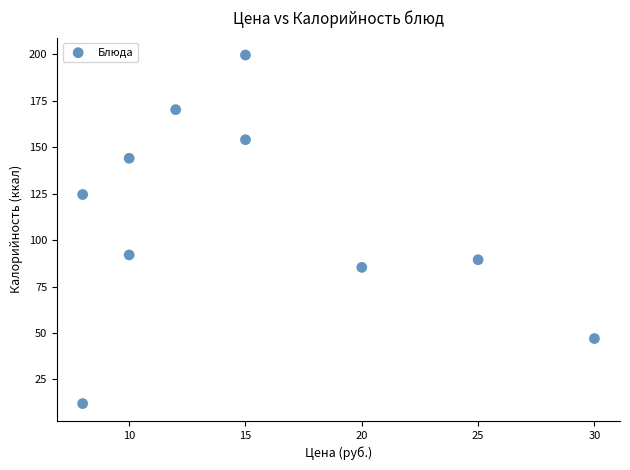

What Y value in the scatter plot is closest to 105?

92.0